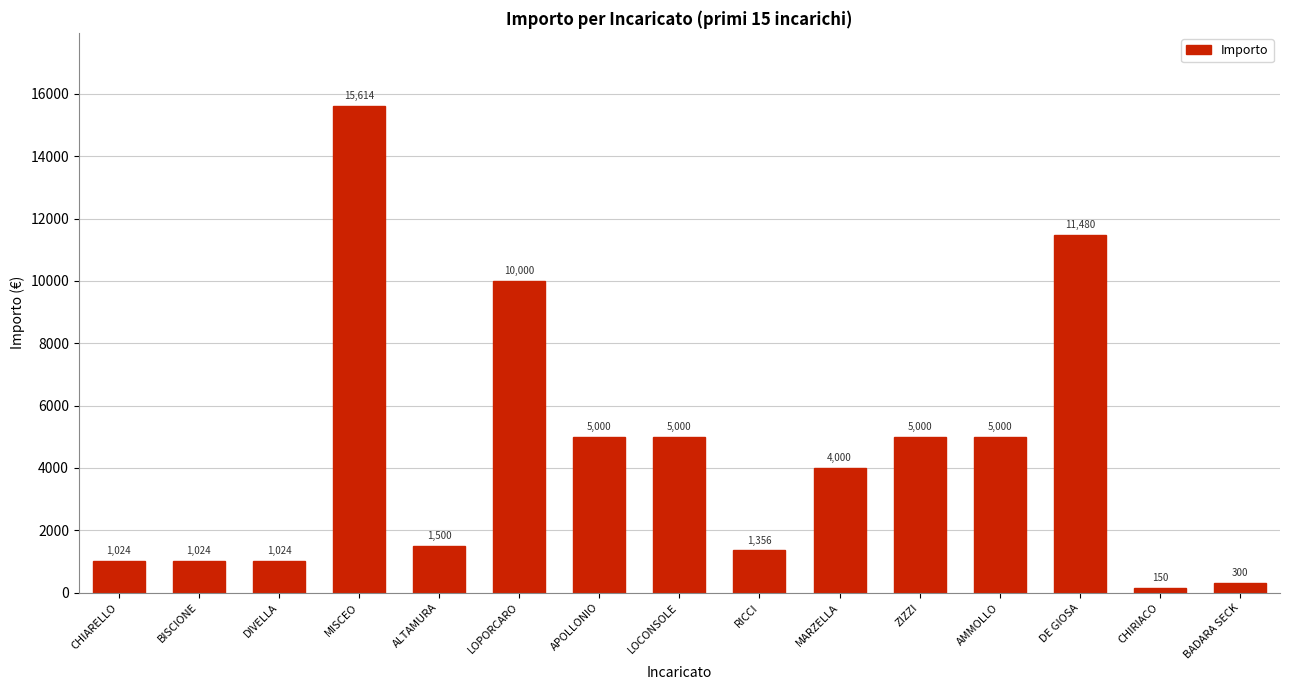

The chart shows a value of 2506.8 at ALTAMURA. True or false?

False